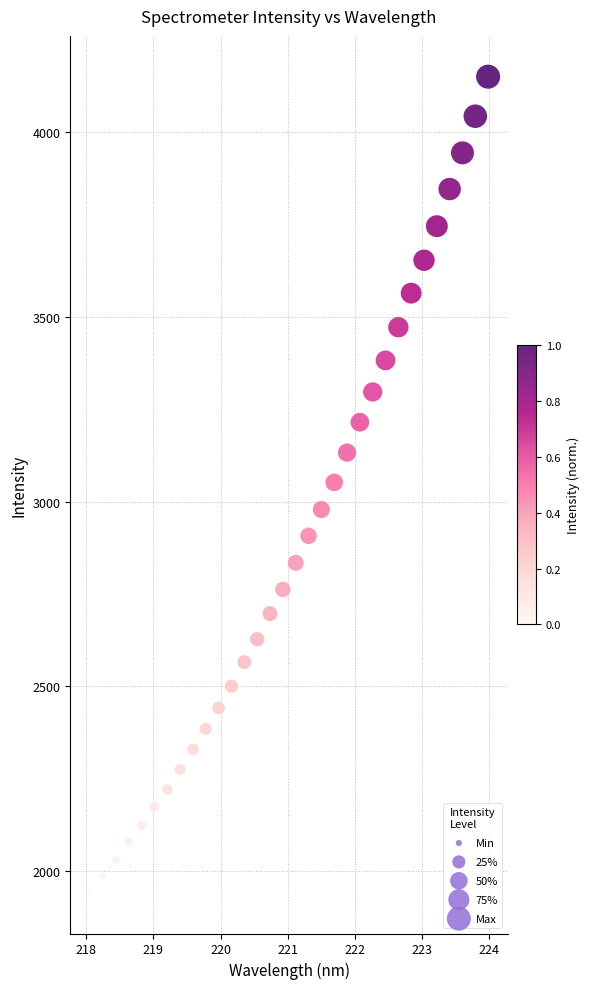

What is the range of Y values (max minus min)?

2208.2